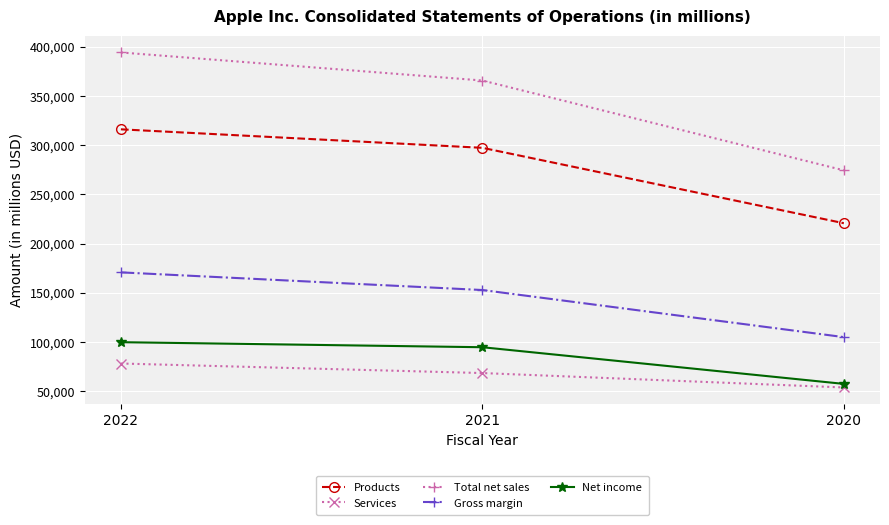

What is the difference between the maximum and minimum values in the Net income series?

42392